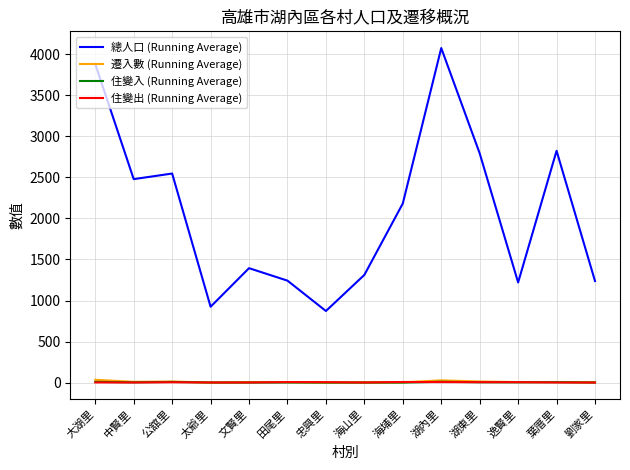

What is the difference between the second highest and second lowest values in the 住變入 (Running Average) series?

9